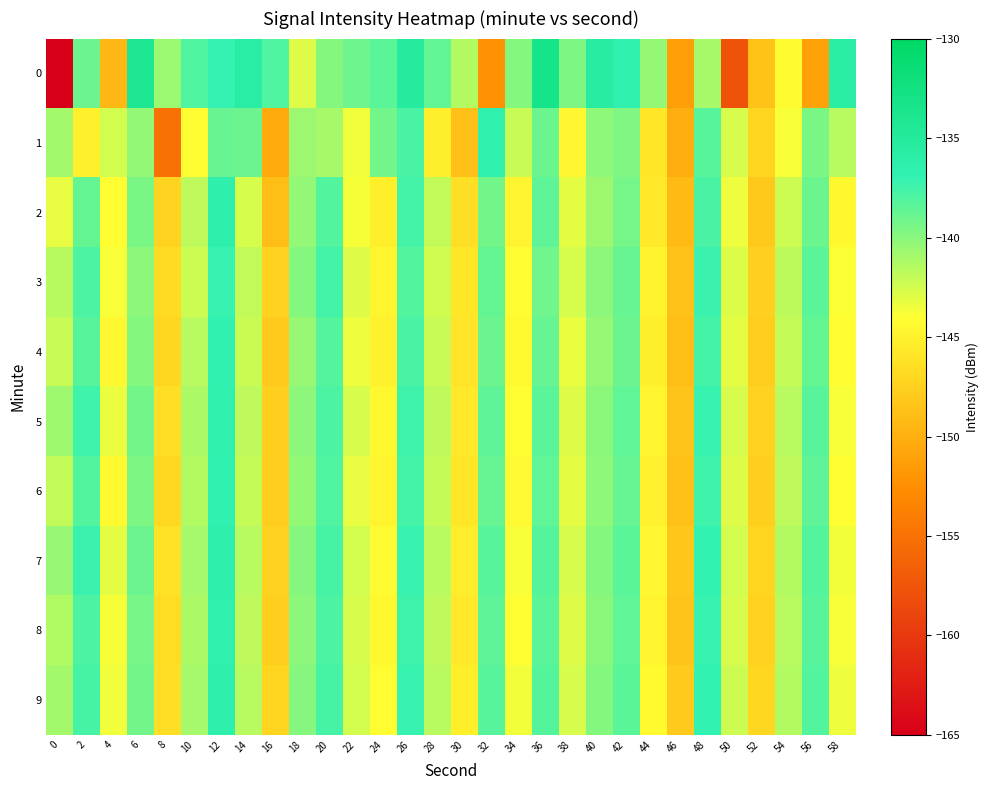

Which series has the largest total across all categories?

9